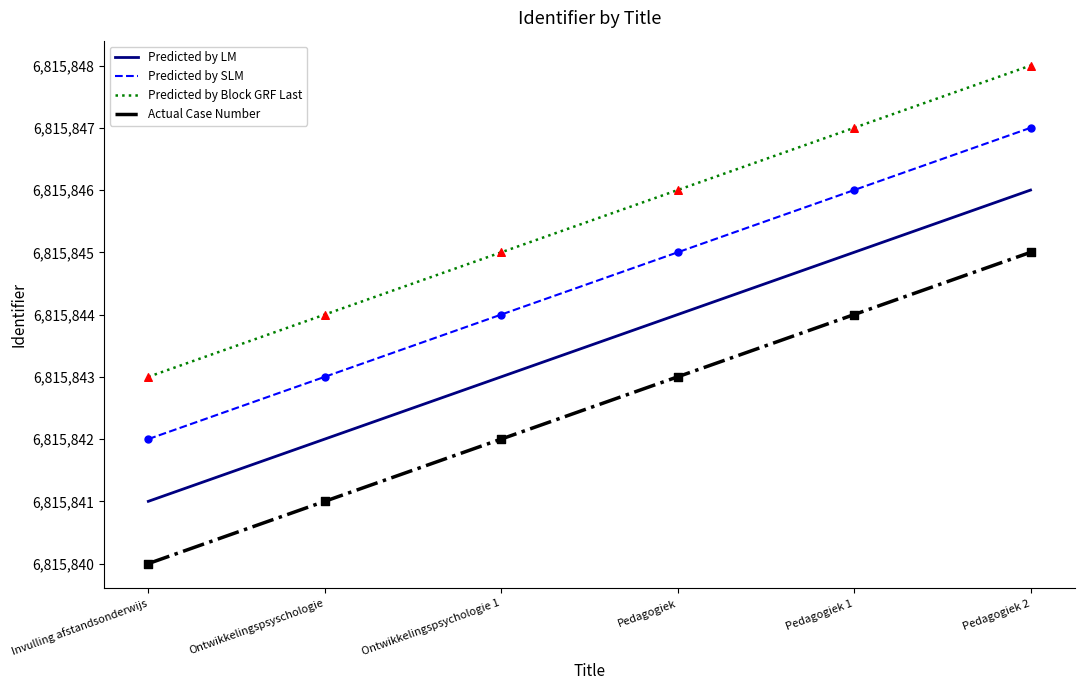

Which series has the largest total across all categories?

Predicted by Block GRF Last